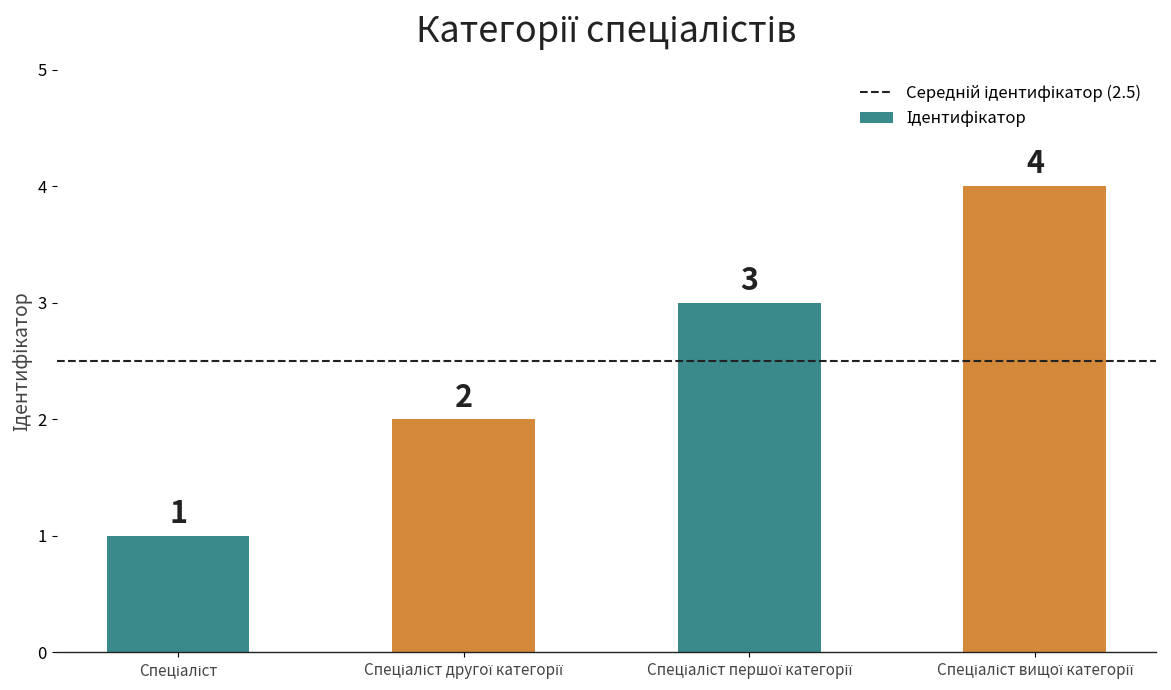

What is the difference between the maximum and minimum values?

3